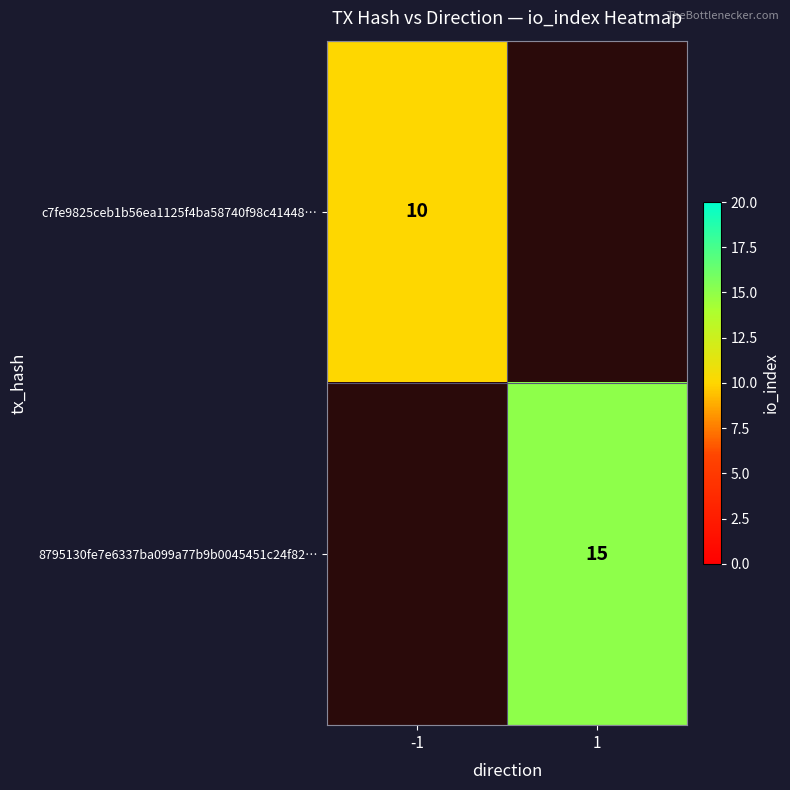

Count the number of data series in this chart.

2